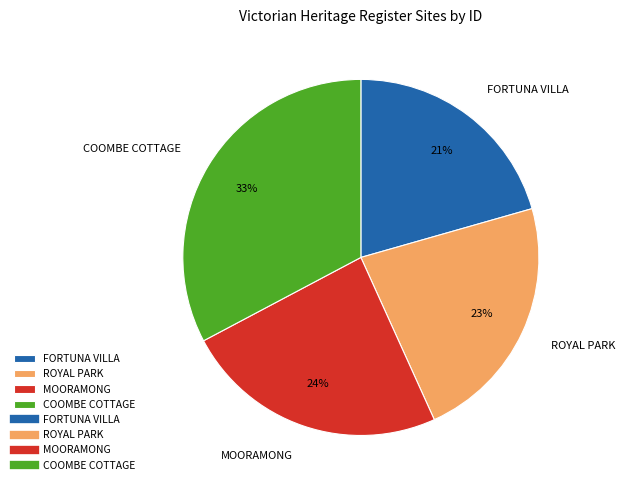

Is the sum of ROYAL PARK and FORTUNA VILLA greater than half?

No